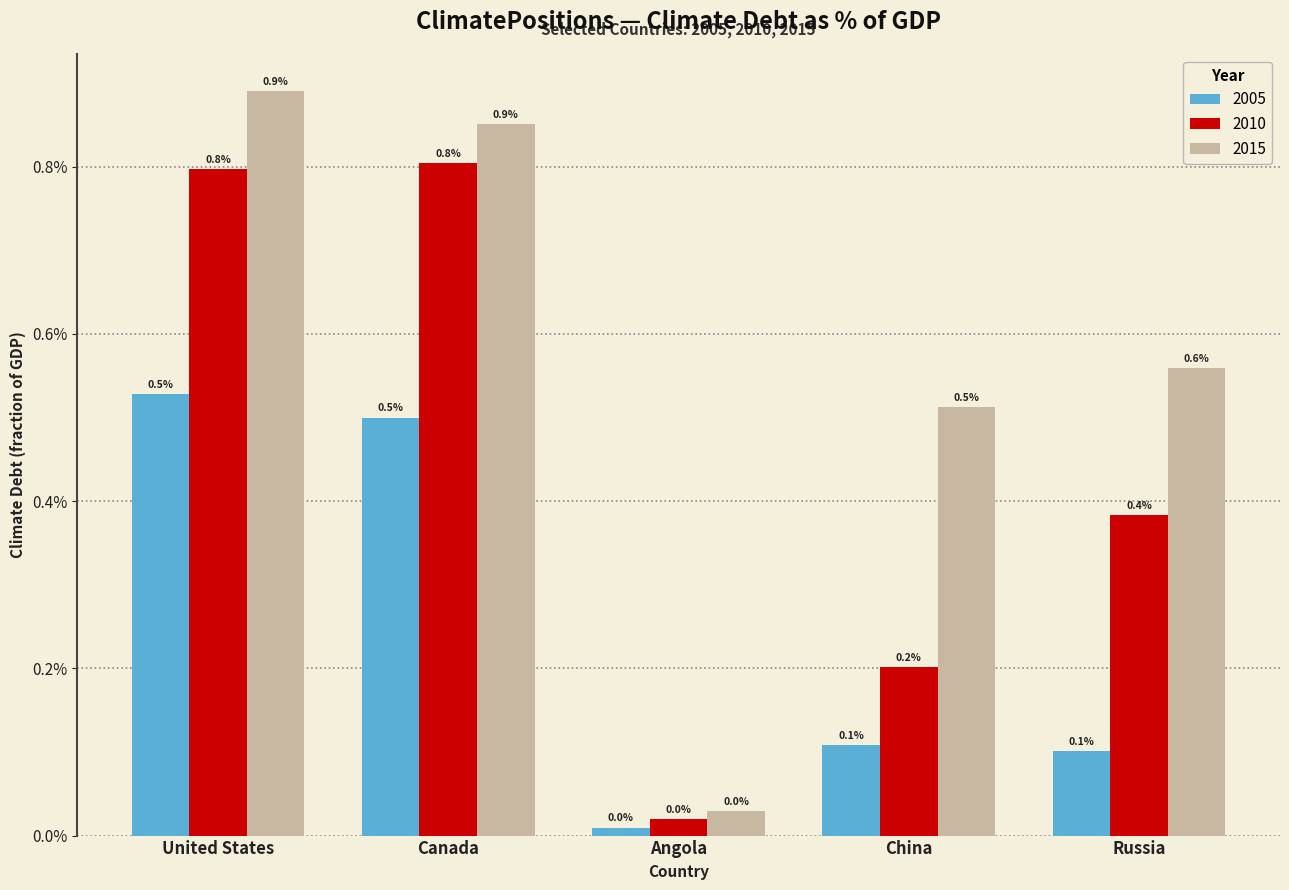

Does the chart contain stacked bars?

No